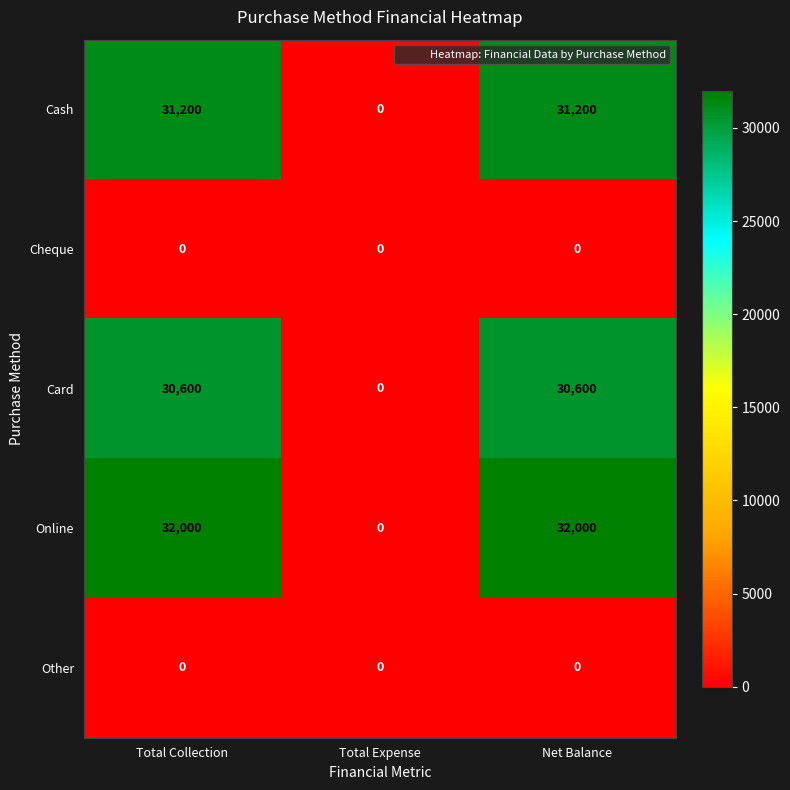

The value of Online at Net Balance is 32000. True or false?

True